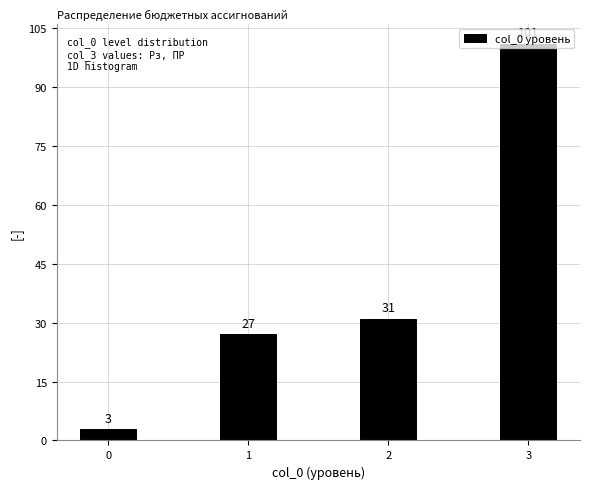

What value does the data have at 2?

31